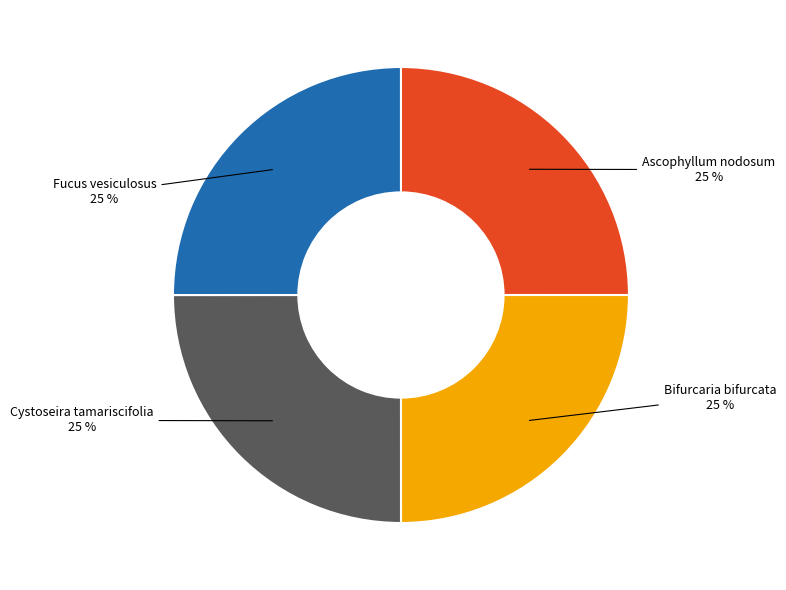

Is there a majority slice in this chart?

No